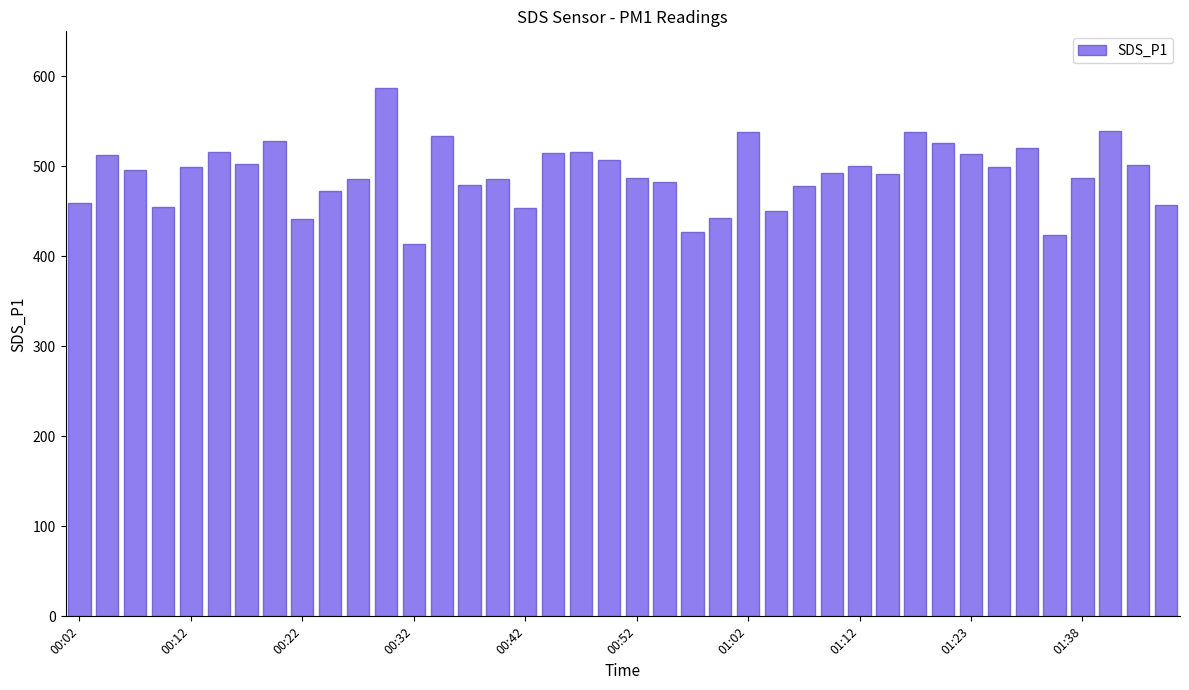

What is the difference between the maximum and minimum values?

173.7